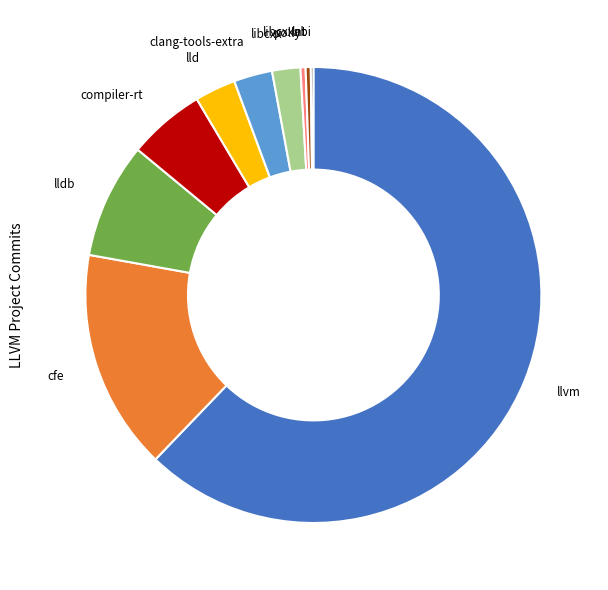

Which has a higher value, polly or cfe?

cfe